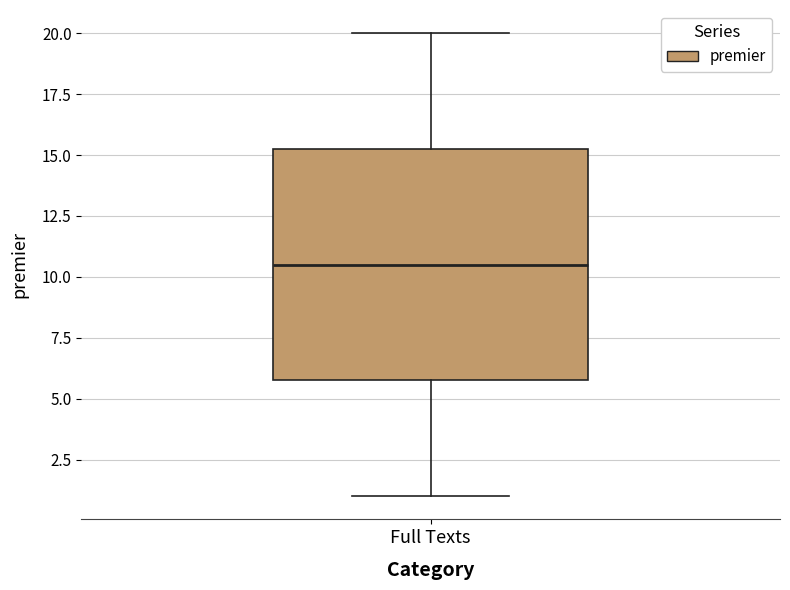

Read this box plot against the y-axis: the position of the median line, the range covered by the box, and the ends of both whiskers. The values are not printed on the chart, so give them approximately, as read against the axis.

median 10.5, box 6.0 to 15.5, whiskers 1.0 to 20.0